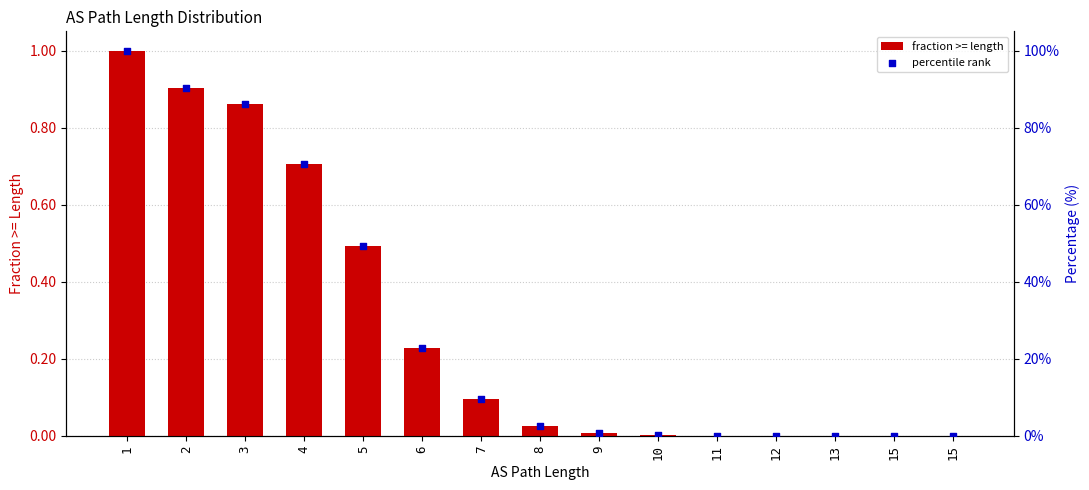

At how many categories does at least one series exceed 89?

2